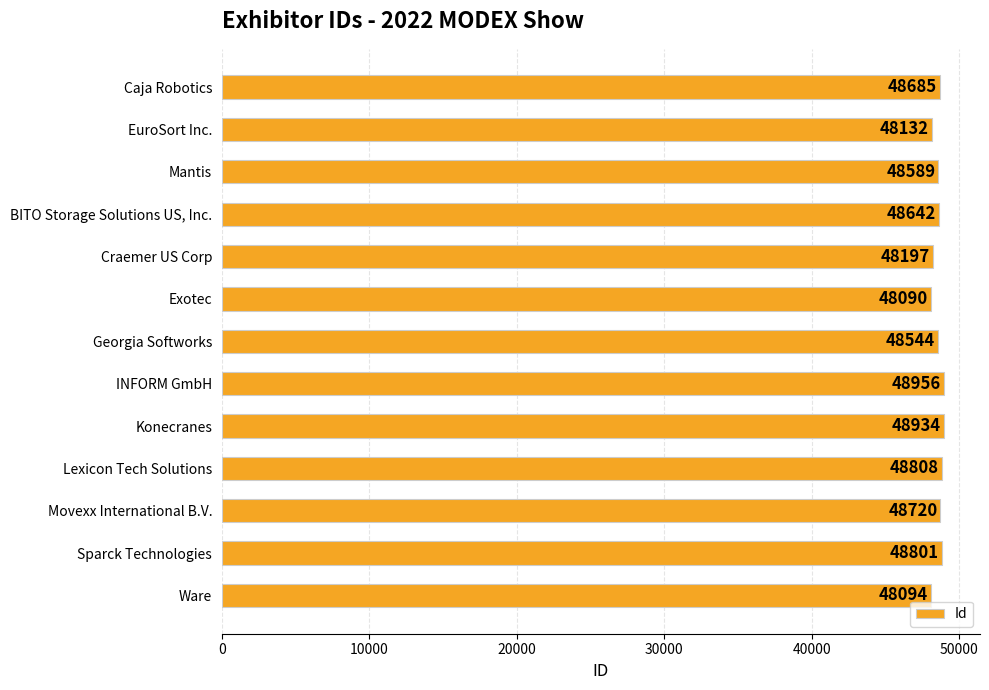

What is the change in value from Movexx International B.V. to Ware?

-626